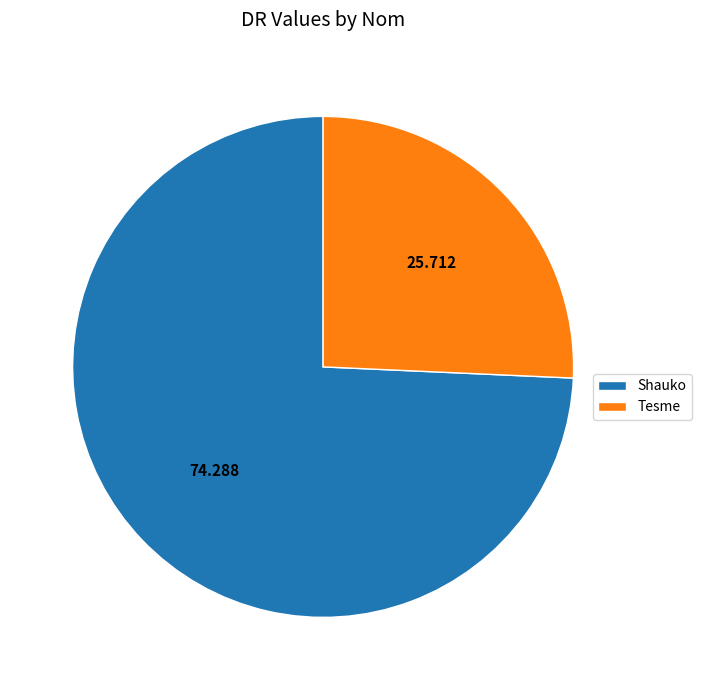

Which slice represents more than half of the pie?

Shauko